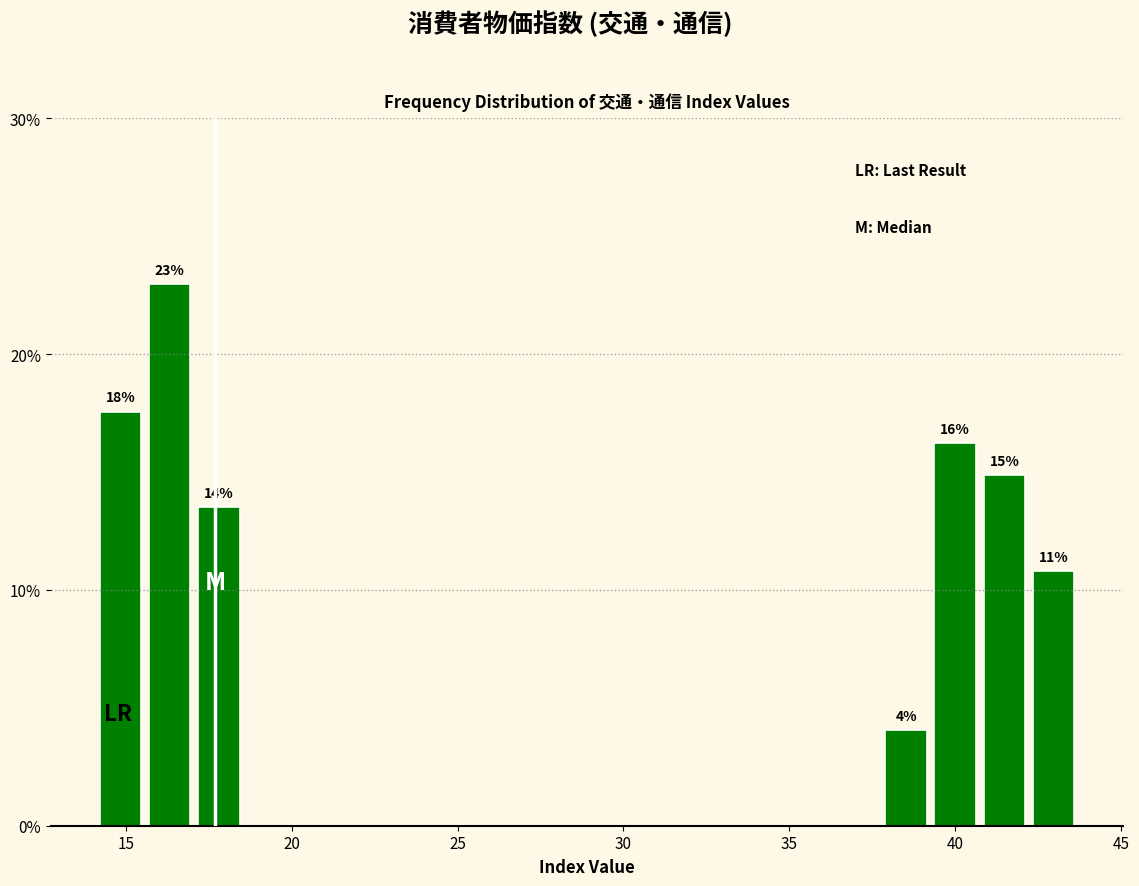

Around what value on the x-axis is the tallest bar? Give the approximate position of its centre, as read against the axis.

16.5